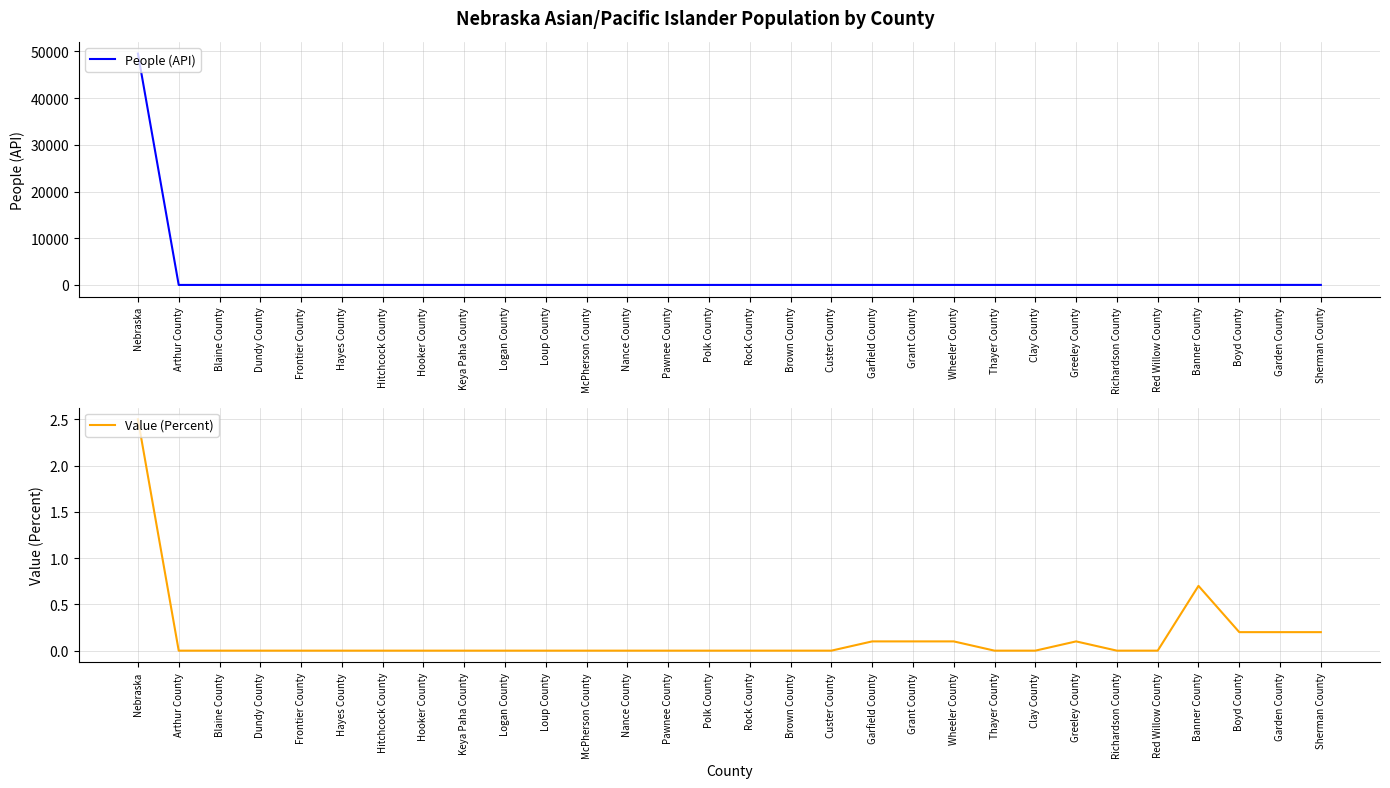

List the series in order of their overall mean, highest first.

People (API), Value (Percent)